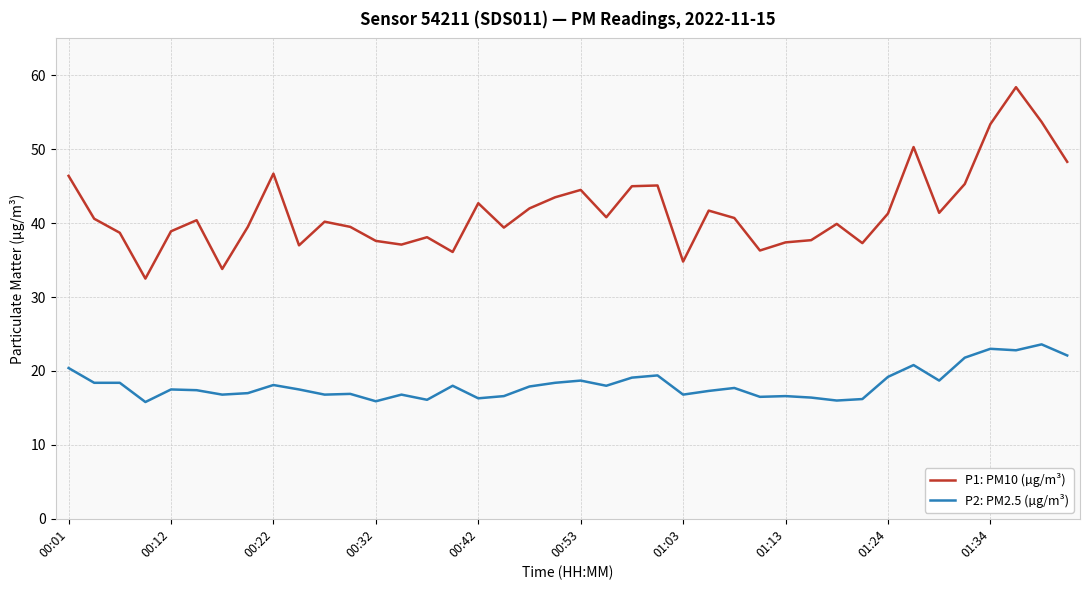

Which series has the largest total across all categories?

P1: PM10 (µg/m³)